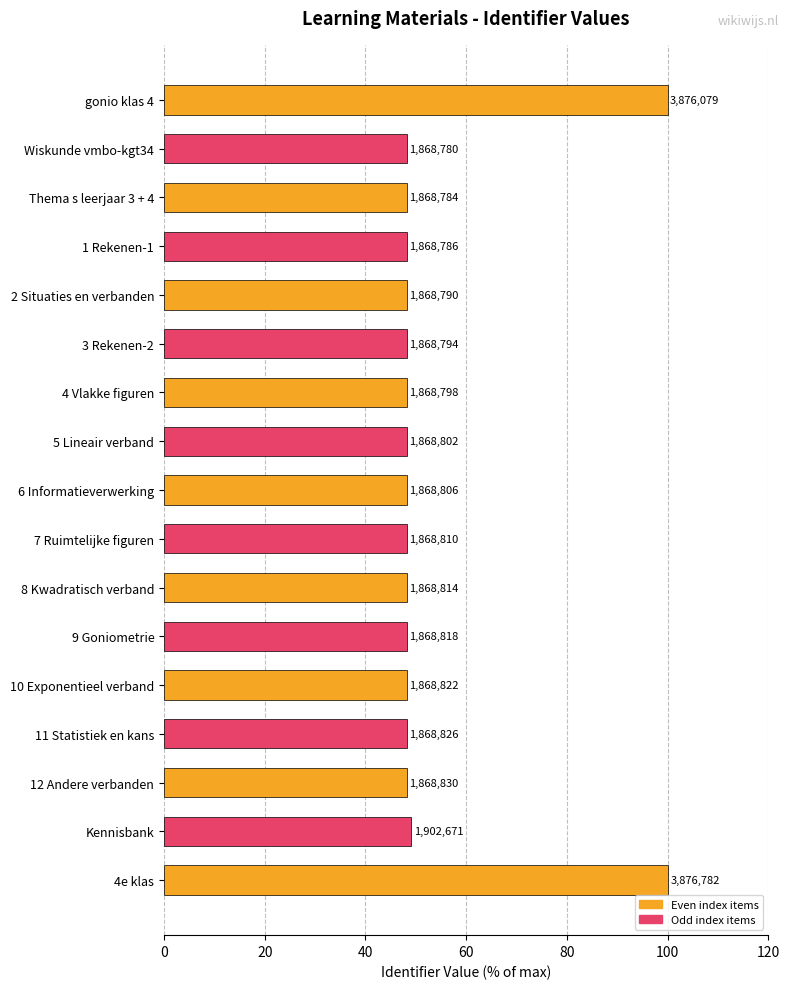

Are the bars grouped side by side (vs. stacked)?

No